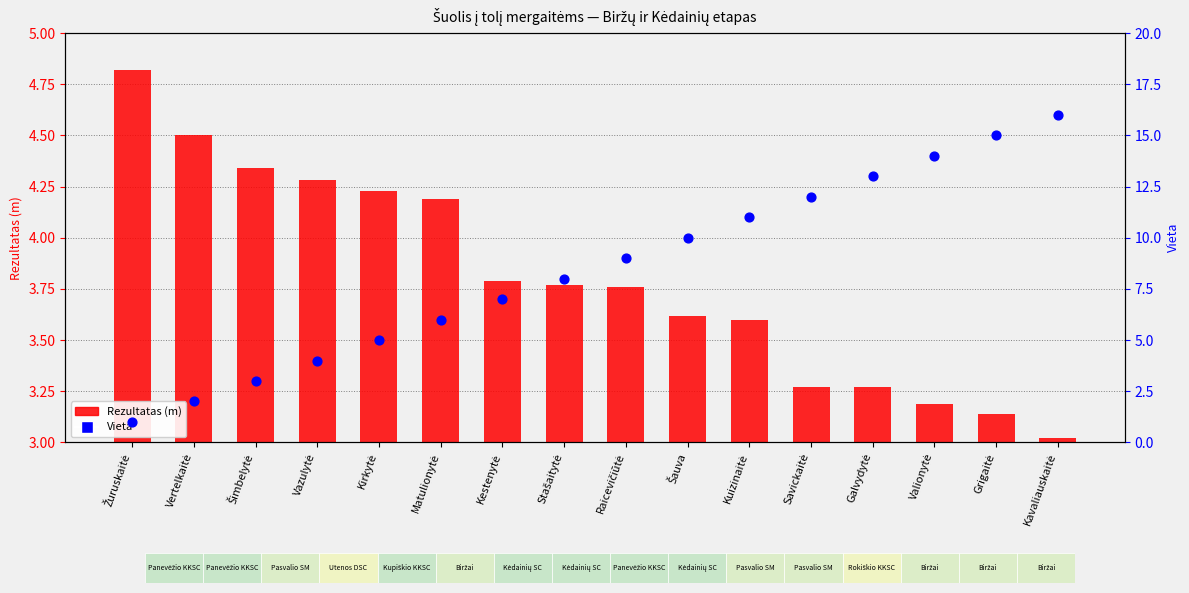

Is the value of Rezultatas (m) at Grigaitė greater than the value of Vieta at Grigaitė?

No